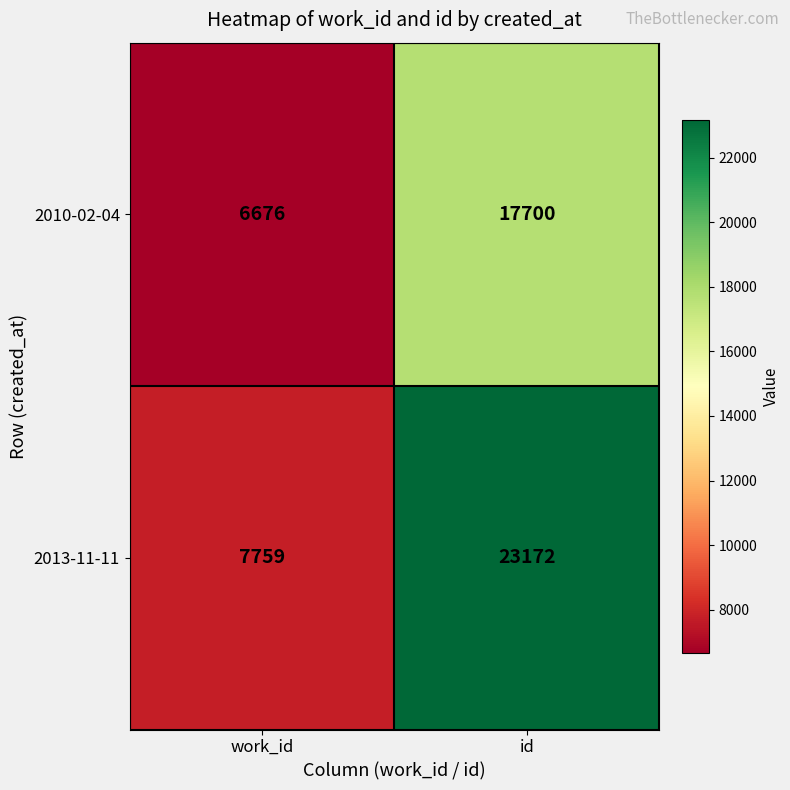

What is the difference between the 2010-02-04 values at work_id and id?

11024